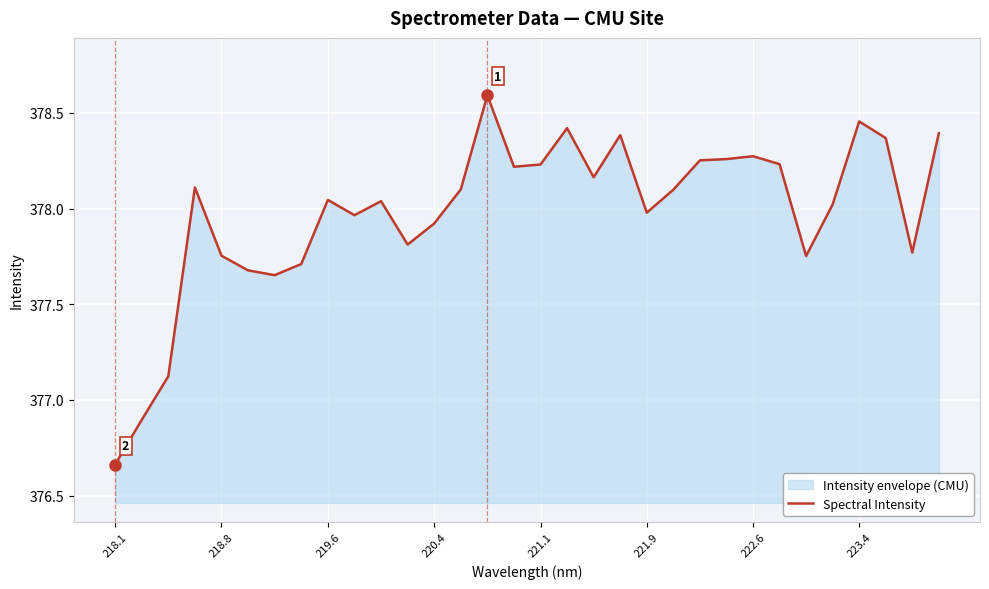

What is the sum of all values?

12095.3